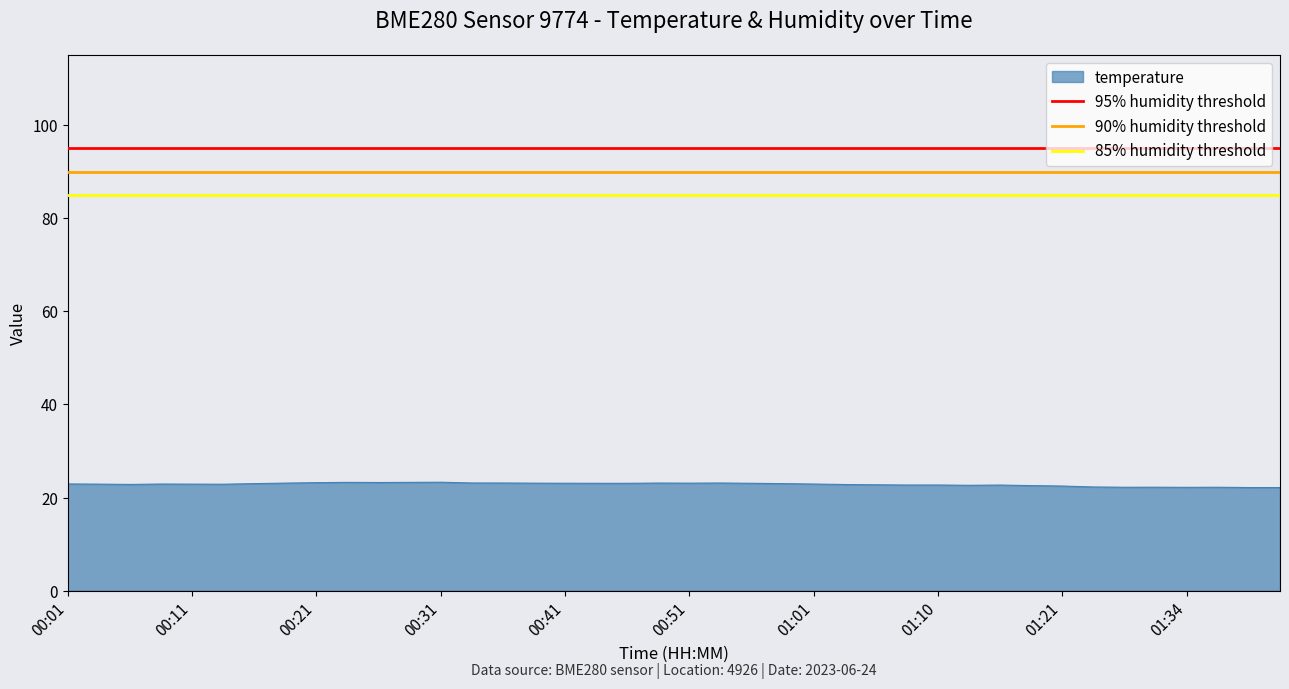

What is the value of the 85% humidity threshold point at the 2nd from the left?

85